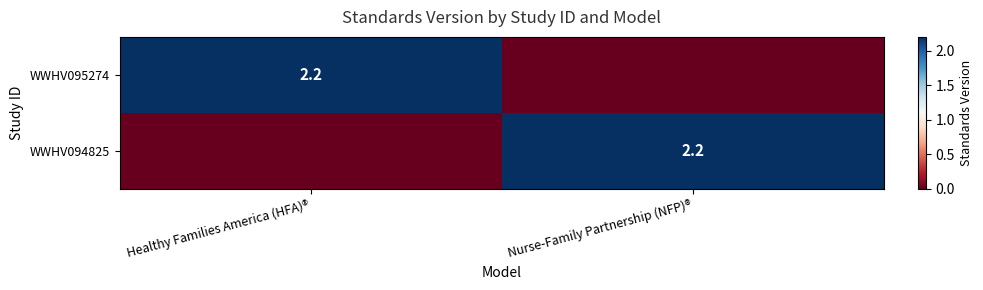

The value of WWHV095274 at Healthy Families America (HFA)® is 2.2. True or false?

True